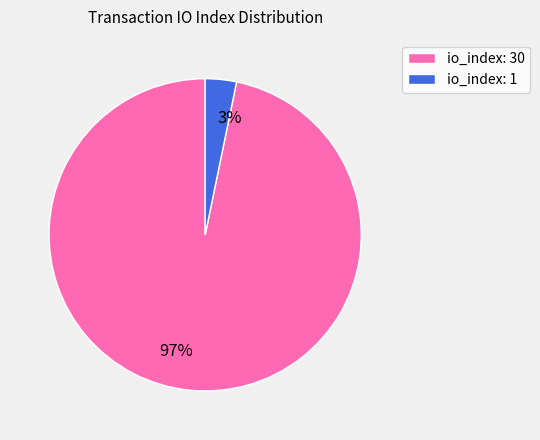

To the nearest percent, what percentage of the pie is 3%?

3%